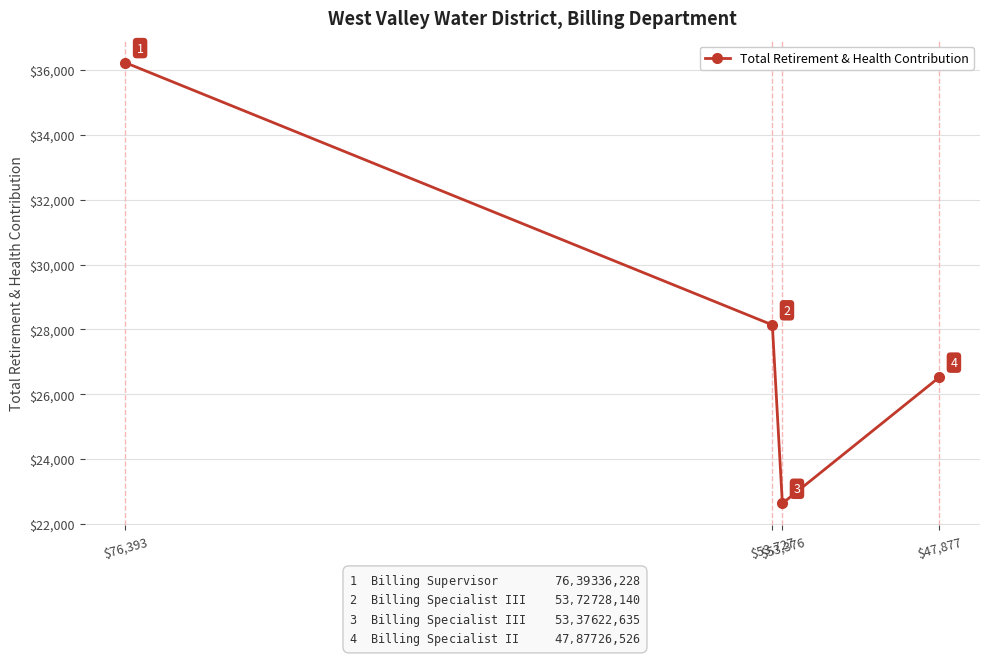

What position from the right is $76,393?

4